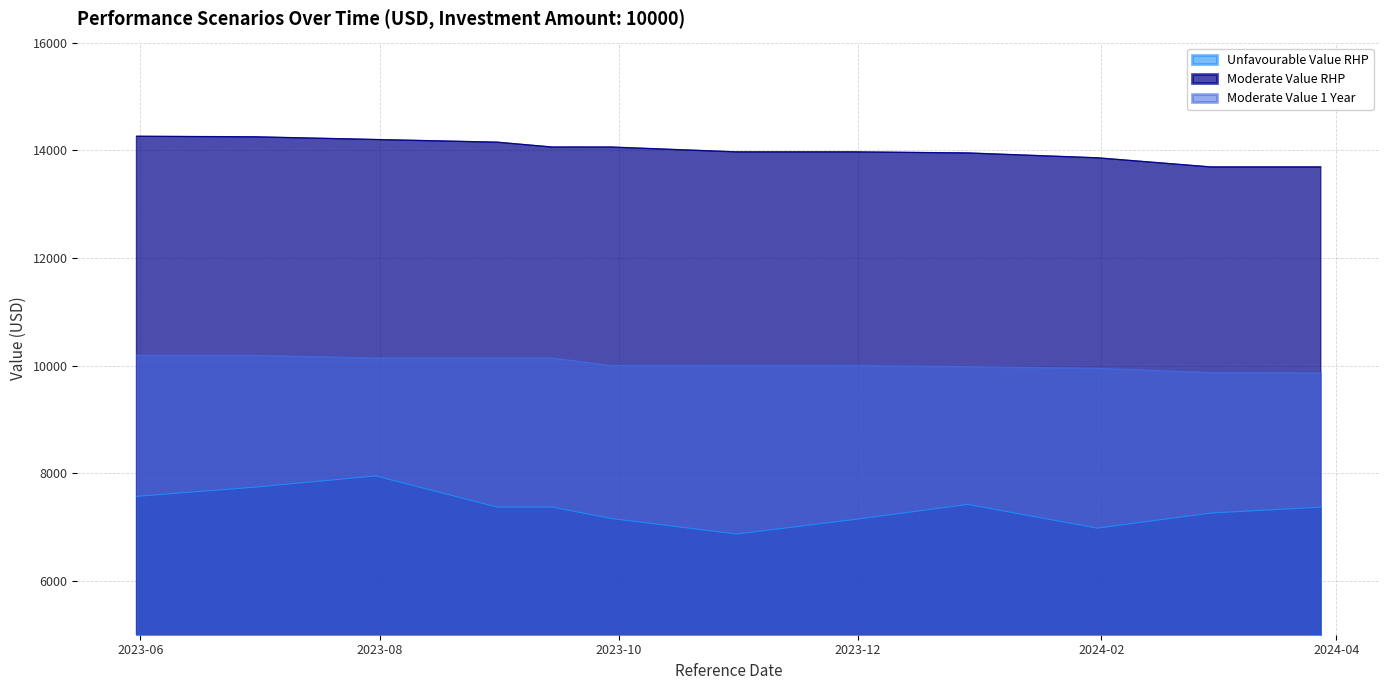

True or false: Moderate Value 1 Year and Moderate Value RHP intersect in this chart.

False